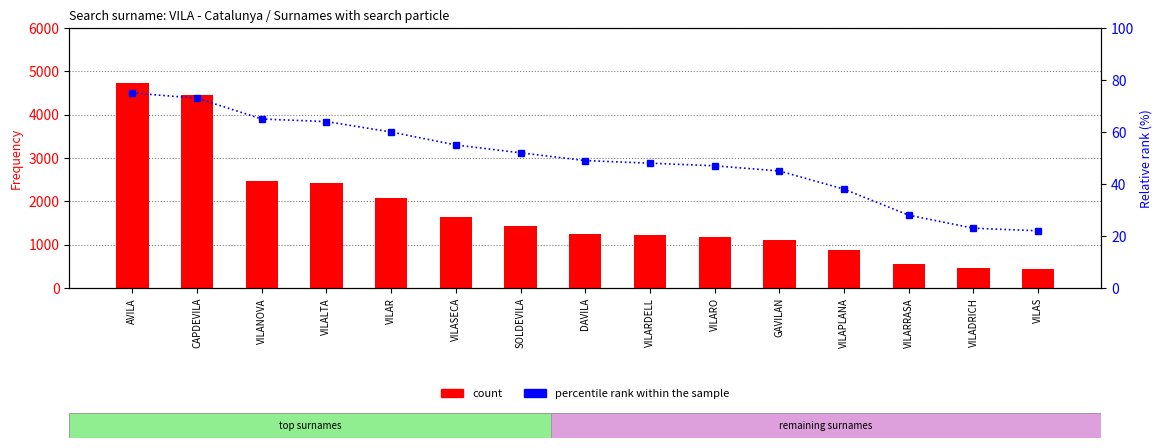

Rank the categories by count value from highest to lowest.

AVILA, CAPDEVILA, VILANOVA, VILALTA, VILAR, VILASECA, SOLDEVILA, DAVILA, VILARDELL, VILARO, GAVILAN, VILAPLANA, VILARRASA, VILADRICH, VILAS